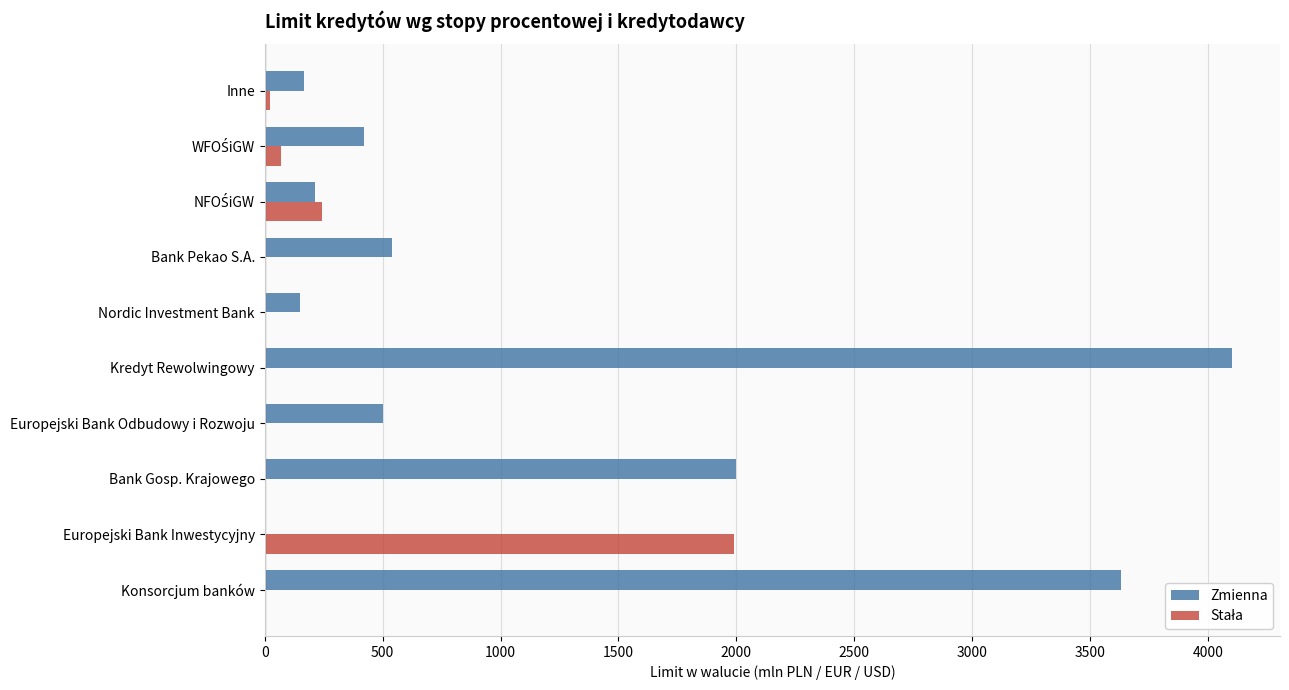

Which series has the largest total across all categories?

Zmienna